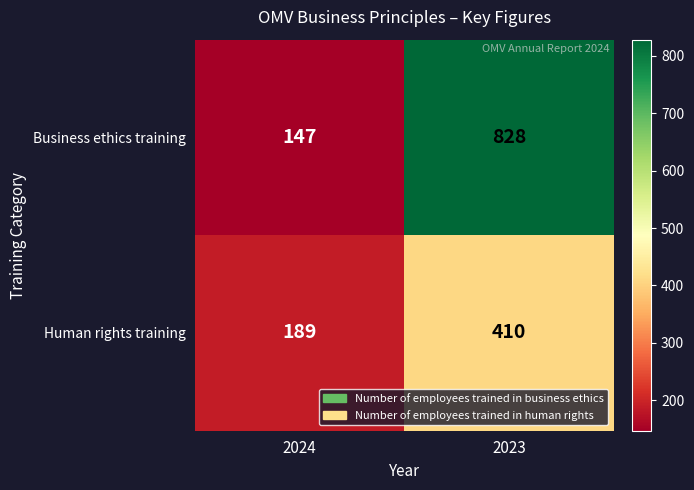

What is the lowest value of the Business ethics training series?

147